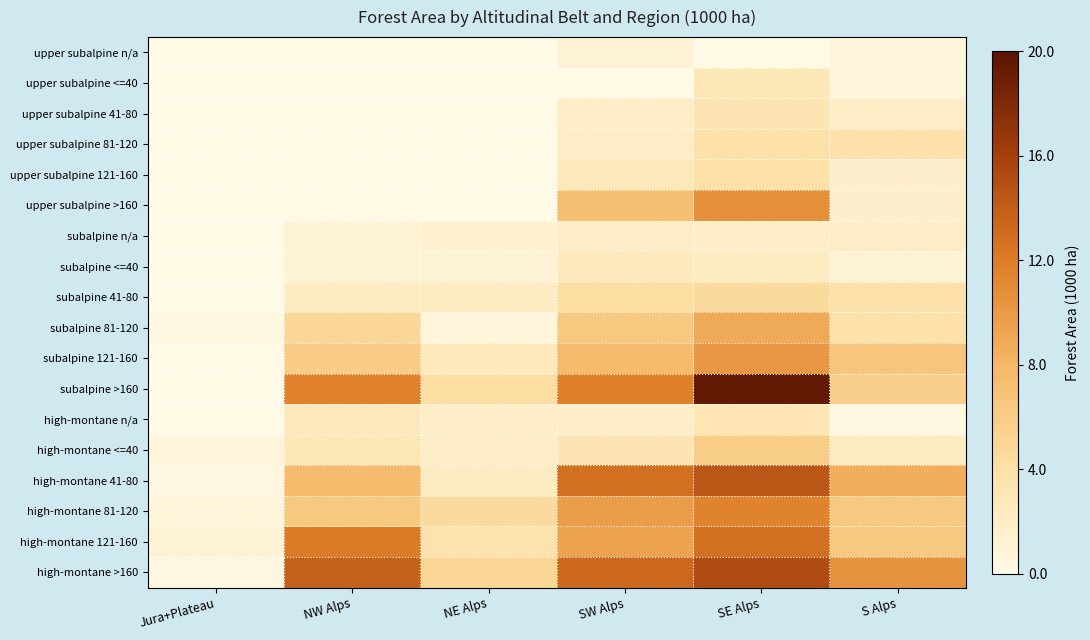

Count the number of categories in the chart.

6